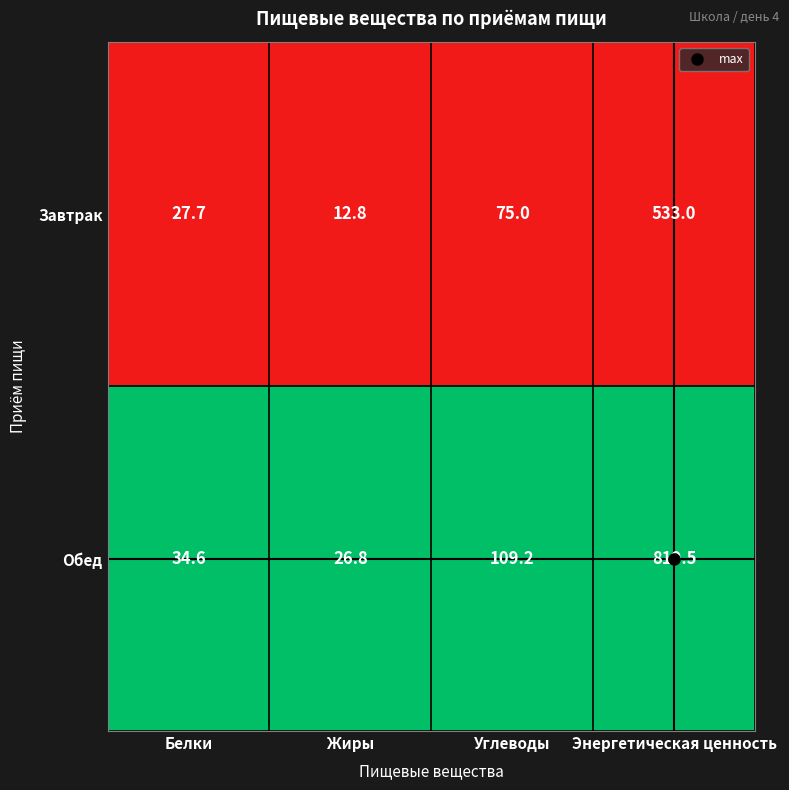

Where does the Обед series first go above 109?

Углеводы